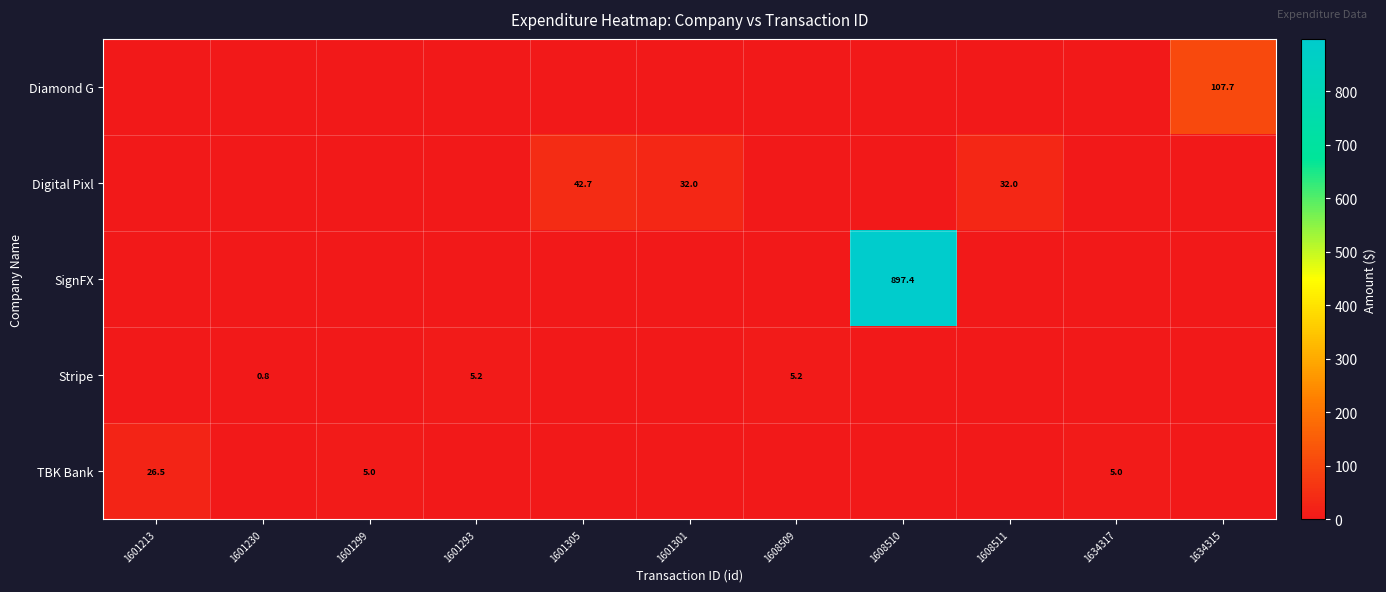

Is the value of Digital Pixl at 1601305 greater than the value of Stripe at 1601293?

Yes